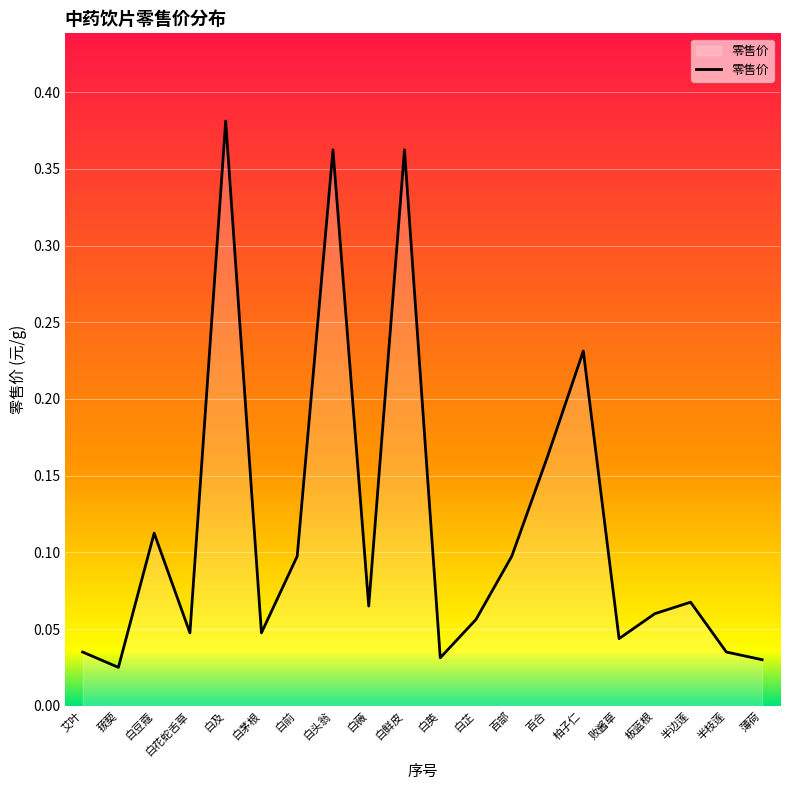

Which has a higher value, 白茅根 or 白头翁?

白头翁